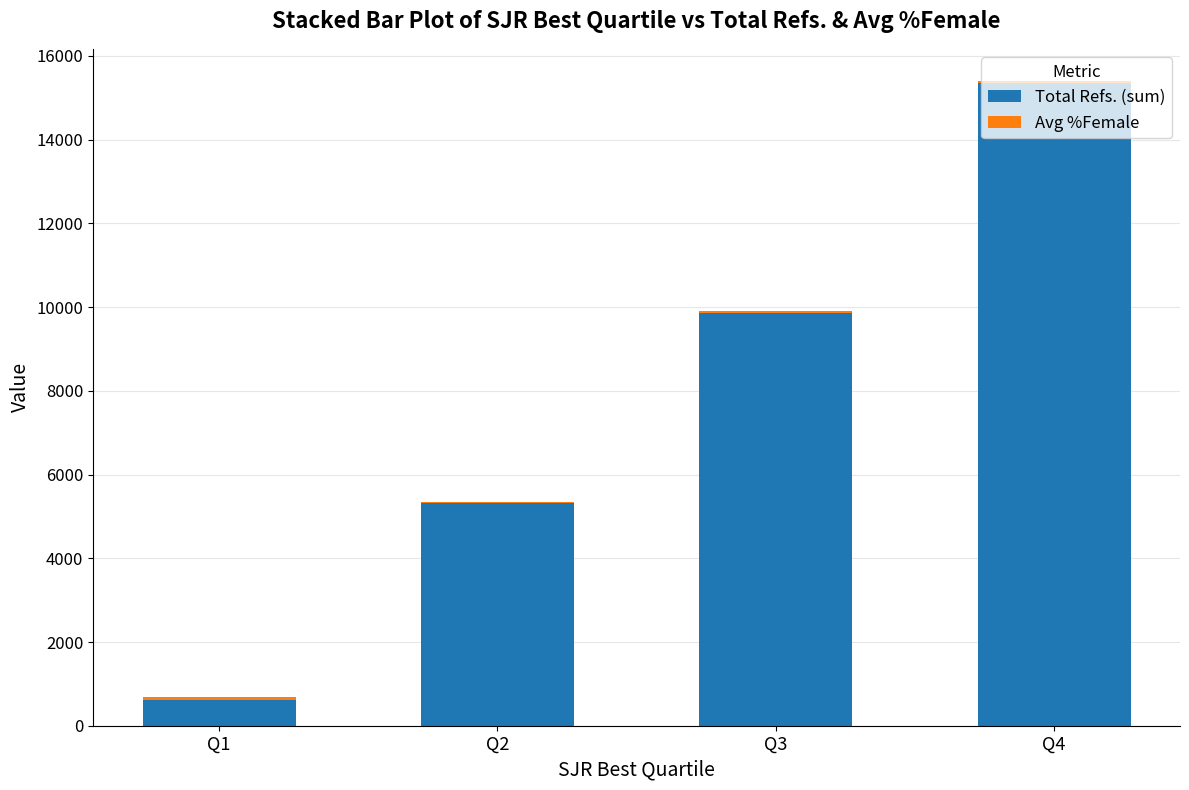

Which category has the highest value in the Total Refs. (sum) series?

Q4